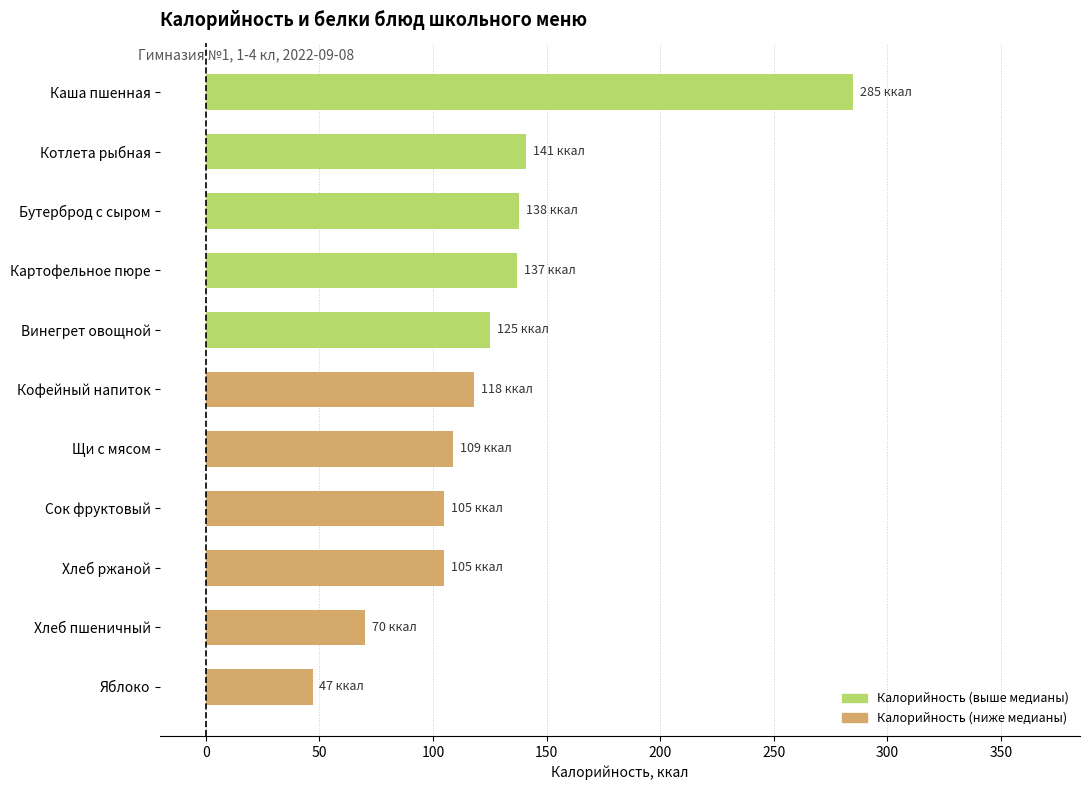

What is the sum of all values?

1380.1